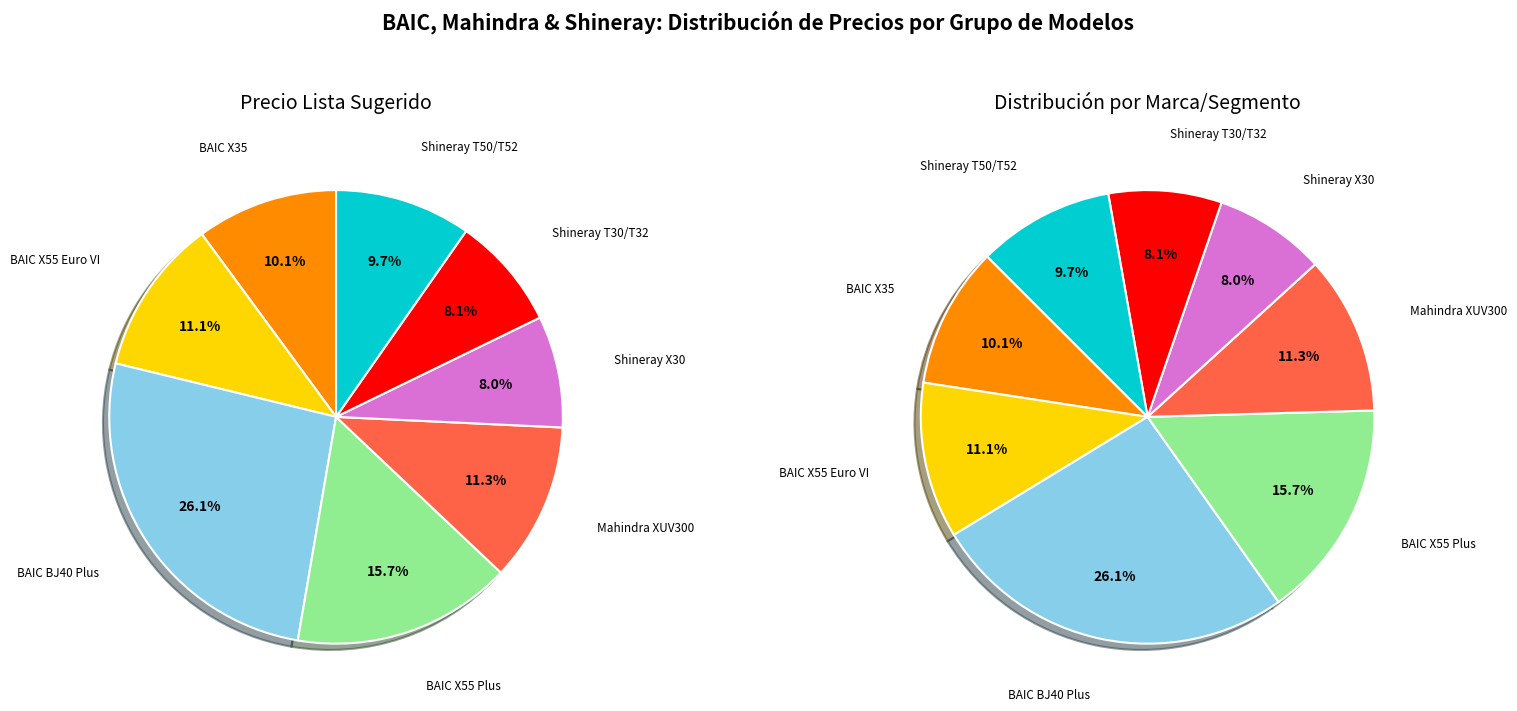

To the nearest percent, what is the combined percentage of Shineray T30/T32 and Mahindra XUV300?

19%